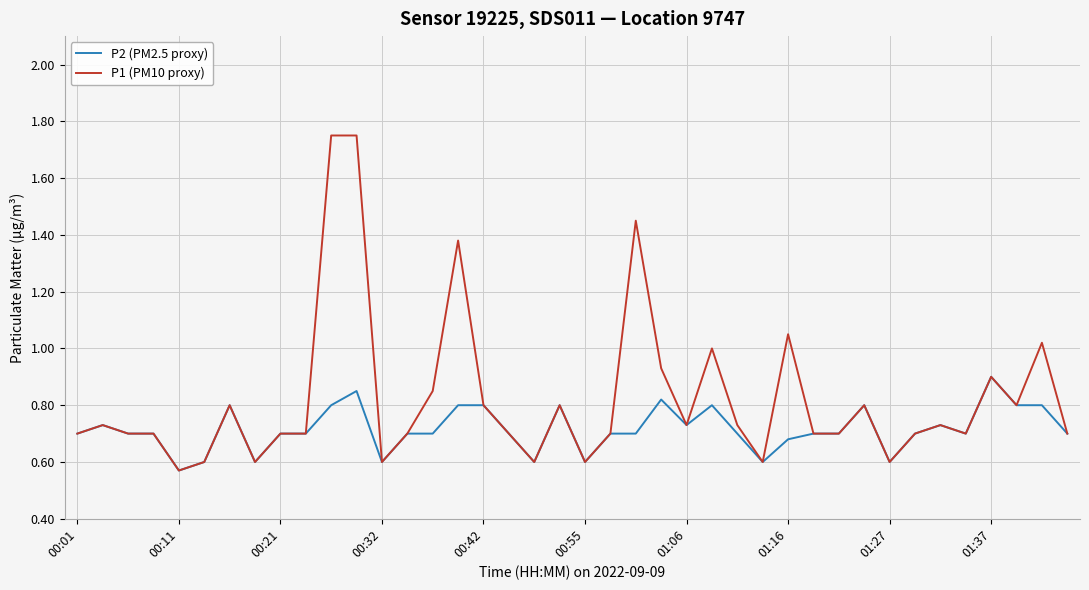

Does the chart display data point markers on the line(s)?

No